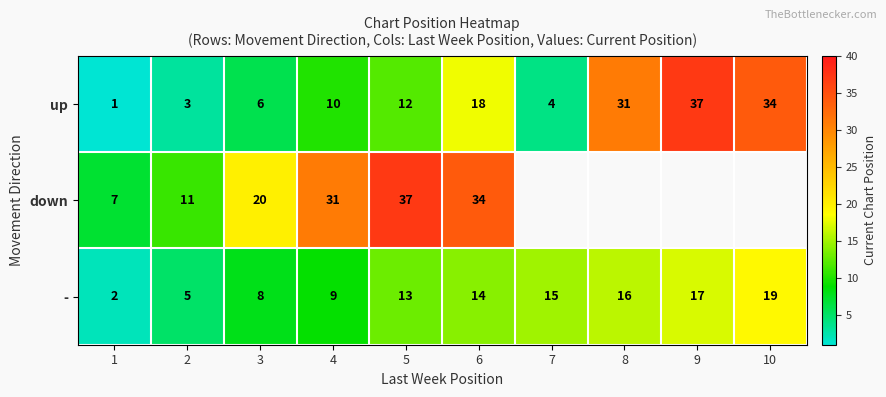

What is the difference between the highest and lowest values at 4?

22